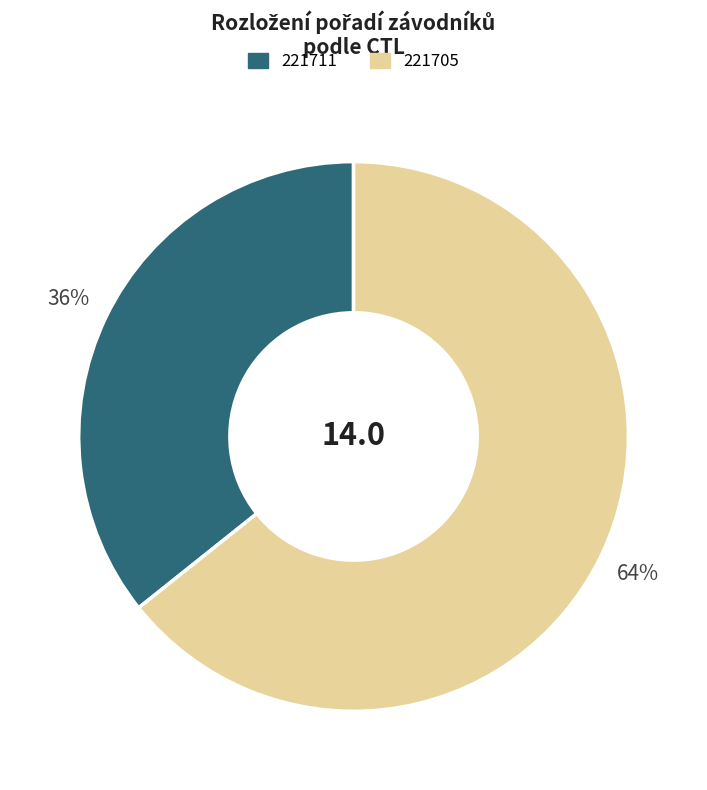

What is the smallest slice in the pie chart?

221711